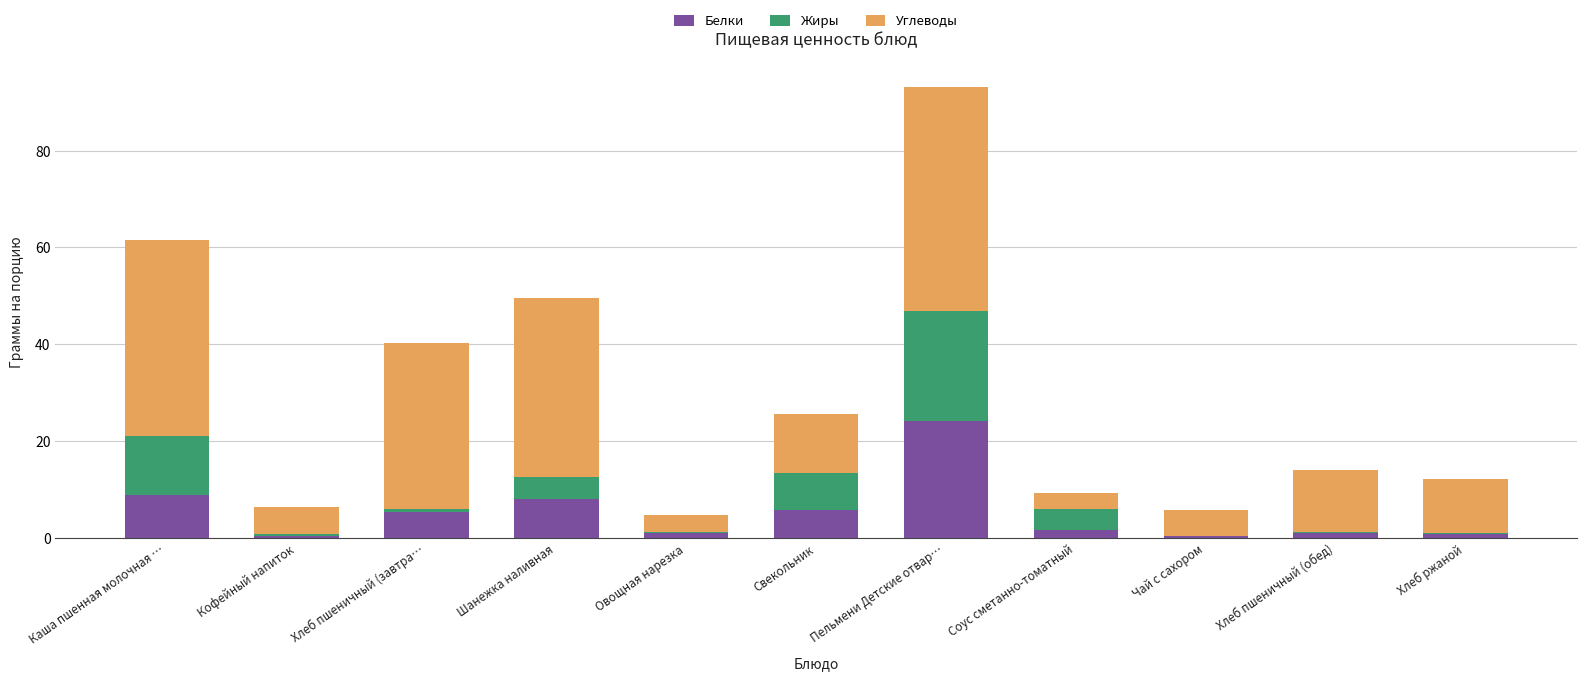

At which category is the sum across all series the highest?

Пельмени Детские отвар…